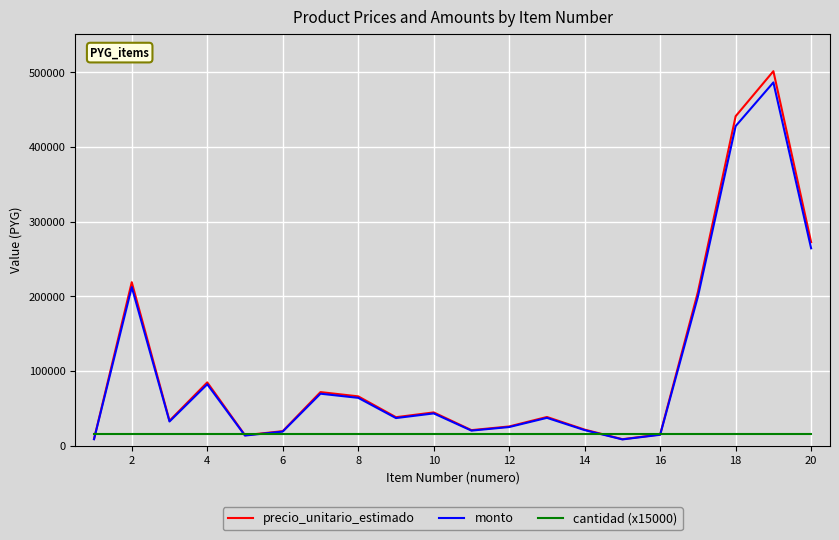

What is the maximum value for cantidad (x15000)?

15000.0